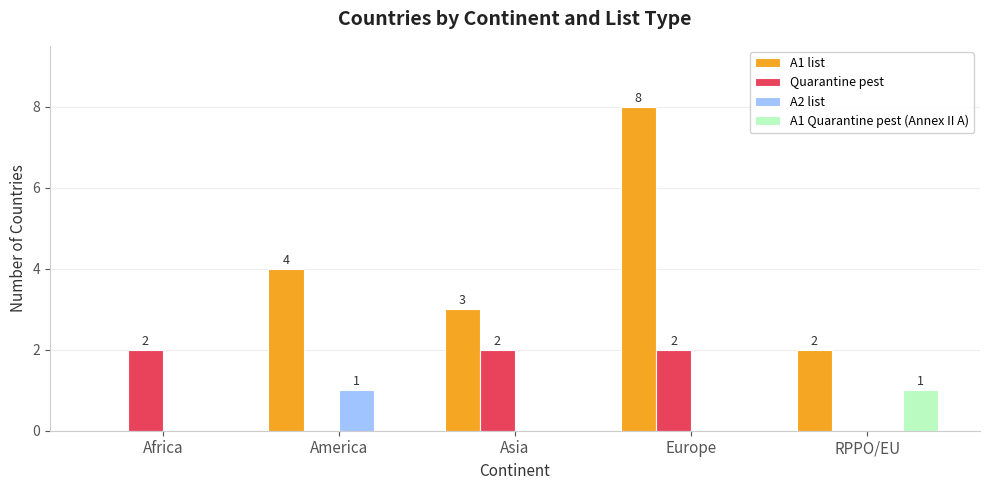

How many series are shown in this chart?

4